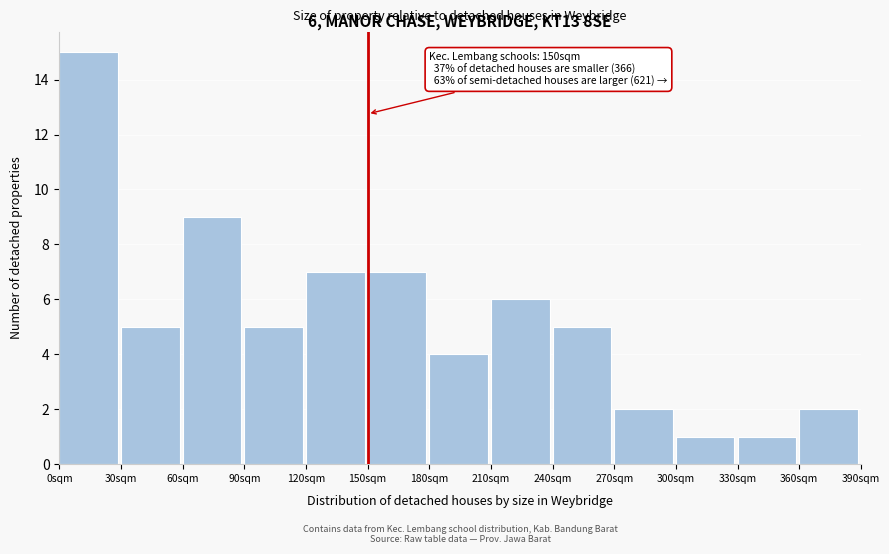

Which range on the x-axis has the tallest bar?

0 to 30